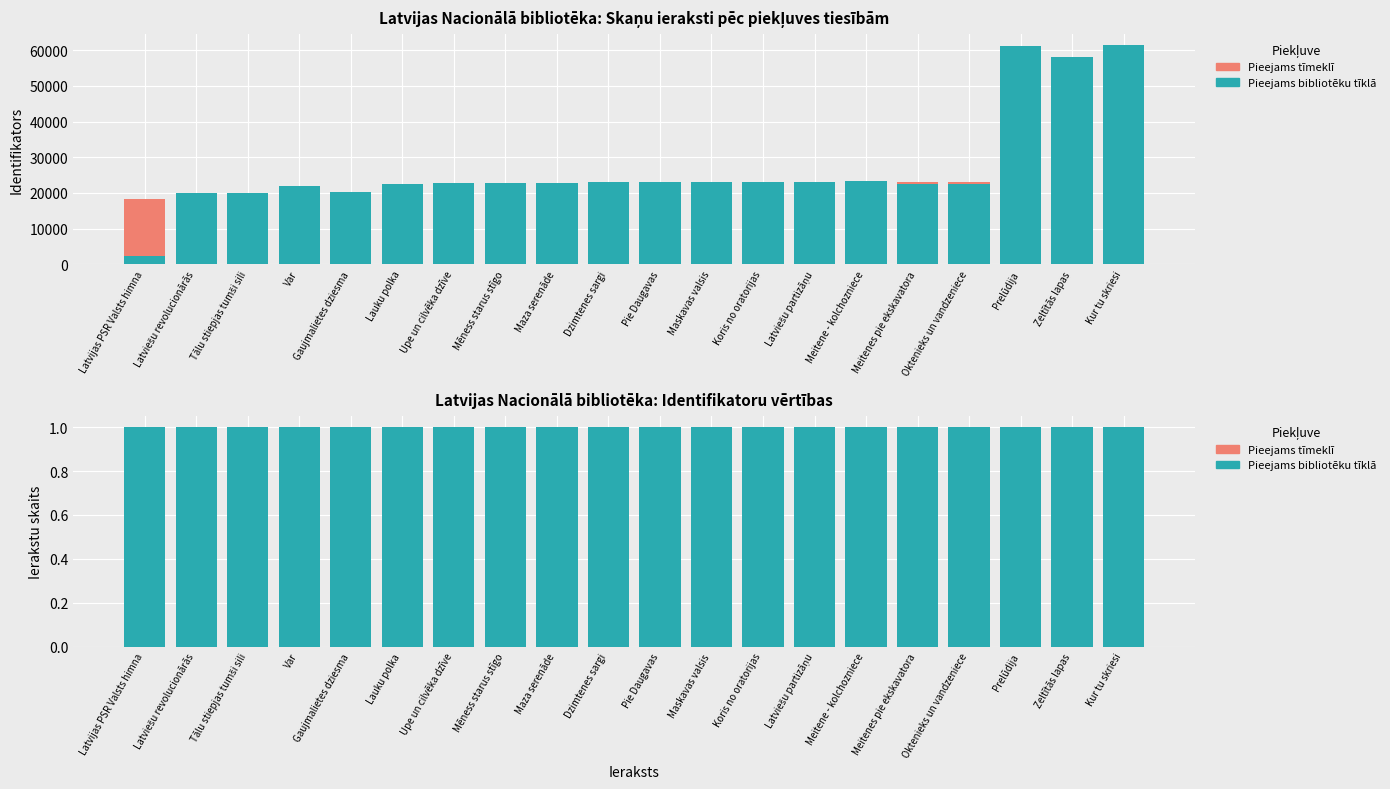

How many bars are there in total?

40